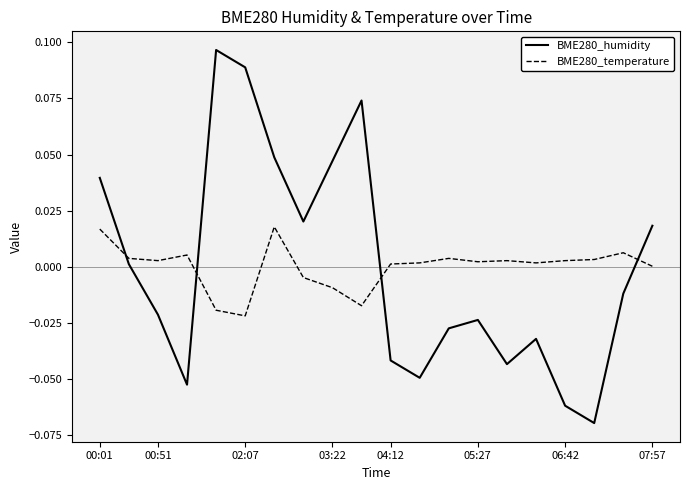

How many values in BME280_humidity are below zero?

11